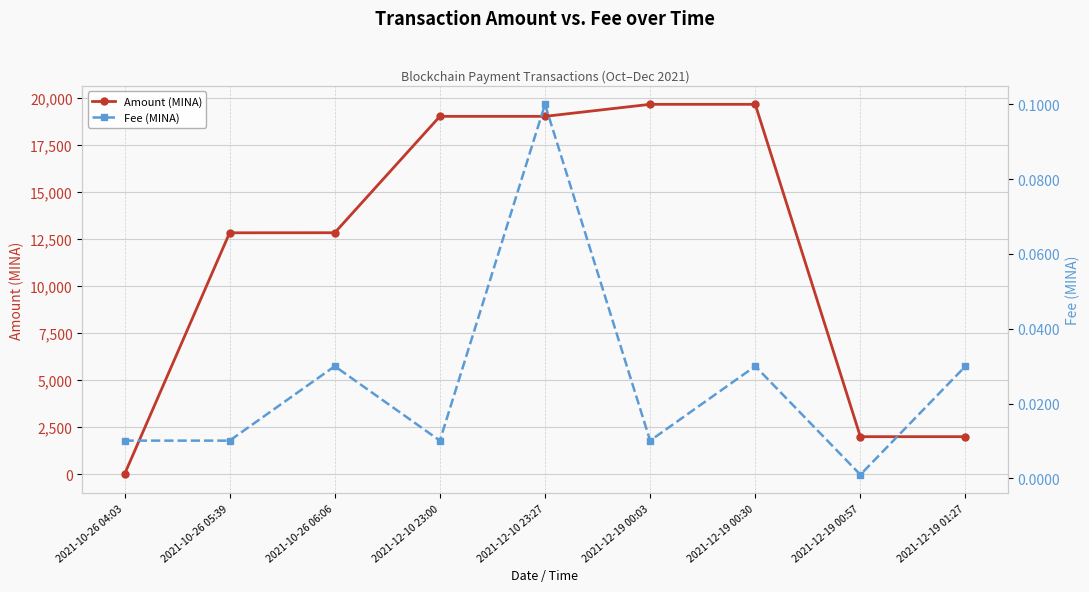

True or false: Amount (MINA) and Fee (MINA) intersect in this chart.

False